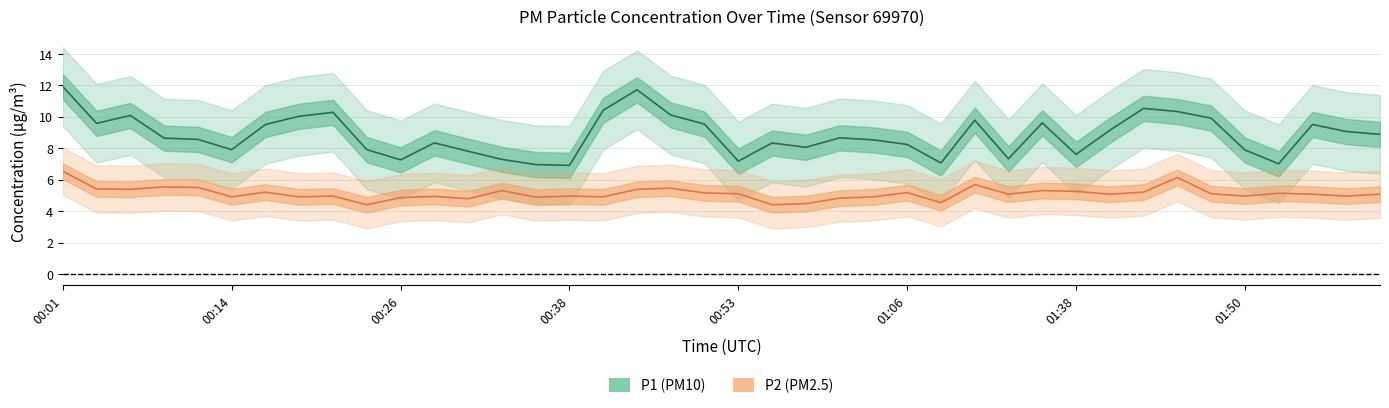

At which category is the sum across all series the highest?

00:01